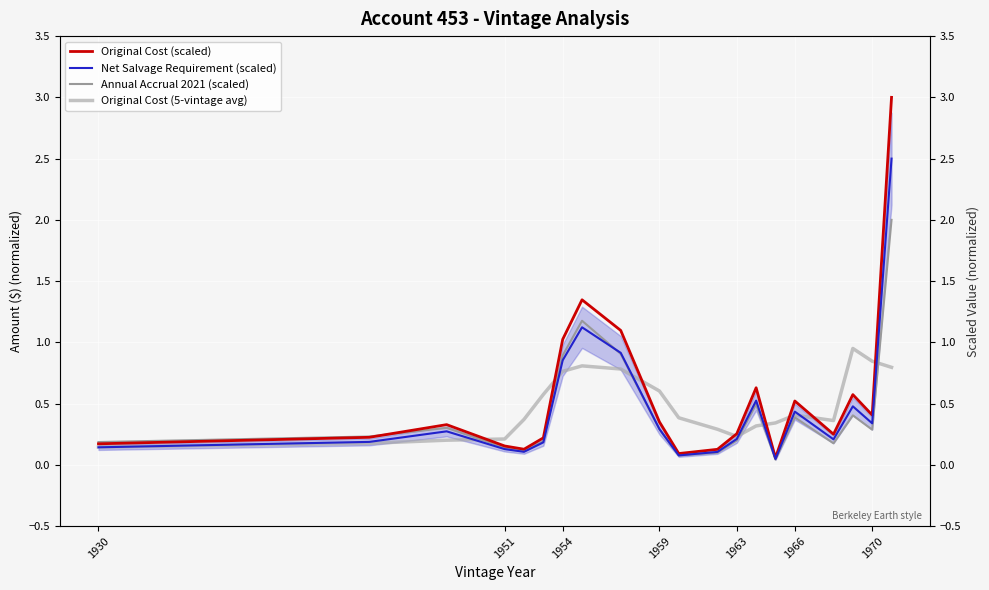

Is this an area chart (filled region under the line)?

No